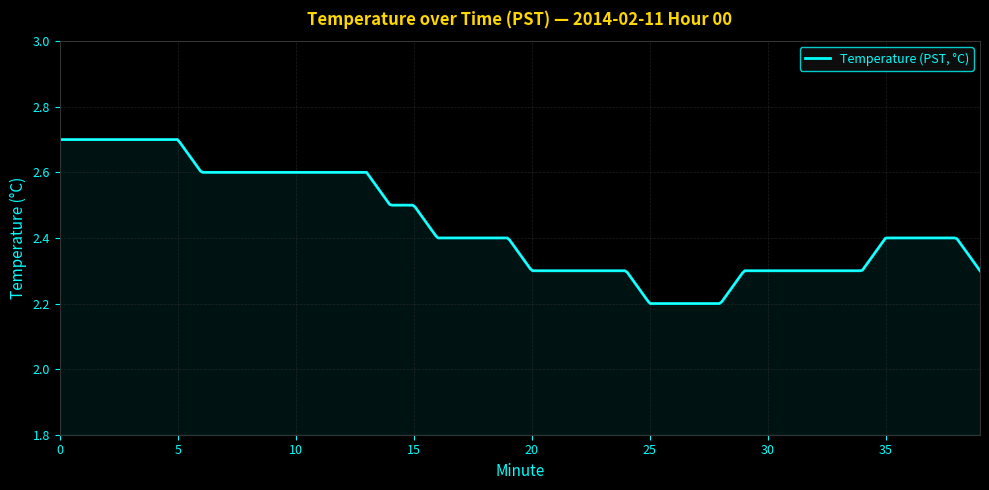

Does the chart display data point markers on the line(s)?

No